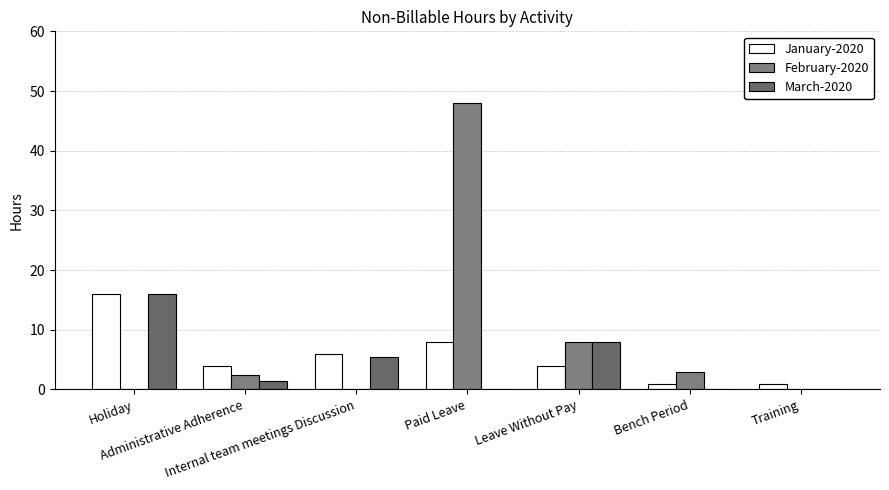

True or false: January-2020 has a value of 4.0 at Administrative Adherence.

True